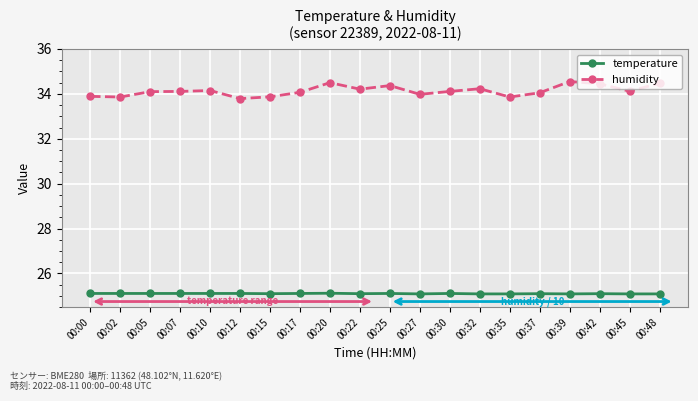

True or false: humidity has a value of 12.5 at 00:48.

False